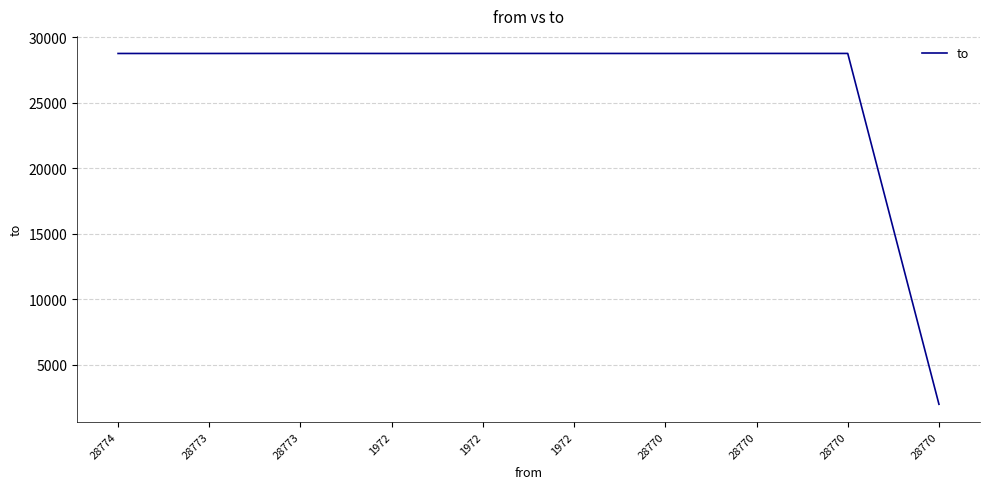

Does the chart have visible grid lines?

Yes